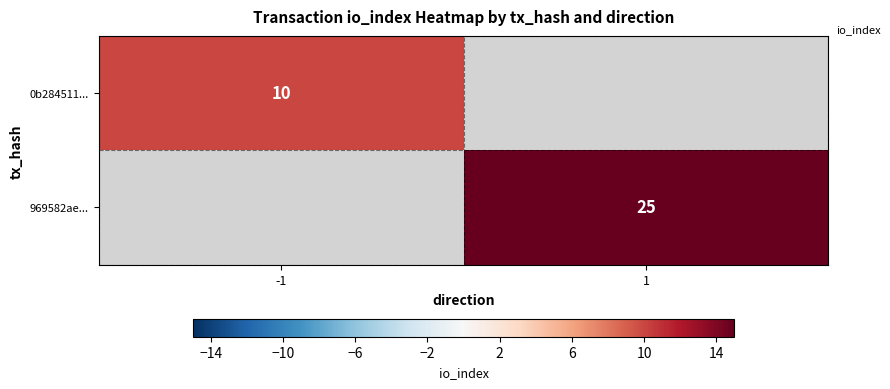

At which category does the chart reach its peak across all series?

1